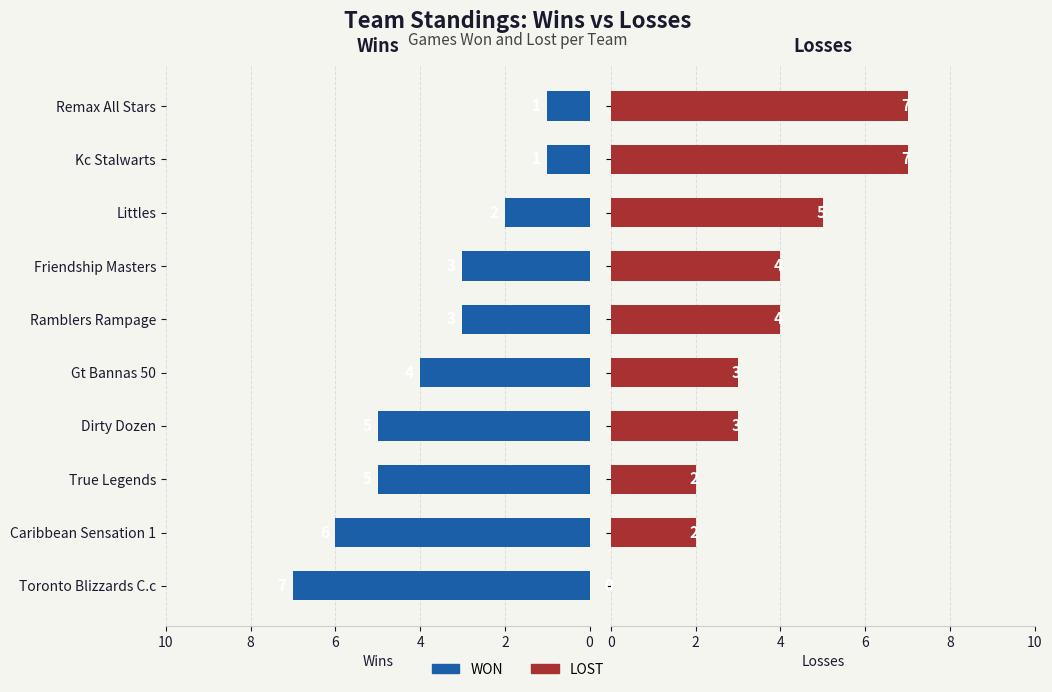

Between Ramblers Rampage and Caribbean Sensation 1, which is larger?

Caribbean Sensation 1